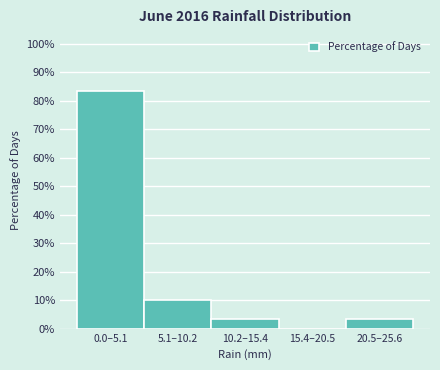

Reading left to right, list all the values displayed in this chart.

0.0–5.1=83.3	5.1–10.2=10.0	10.2–15.4=3.3	15.4–20.5=0.0	20.5–25.6=3.3